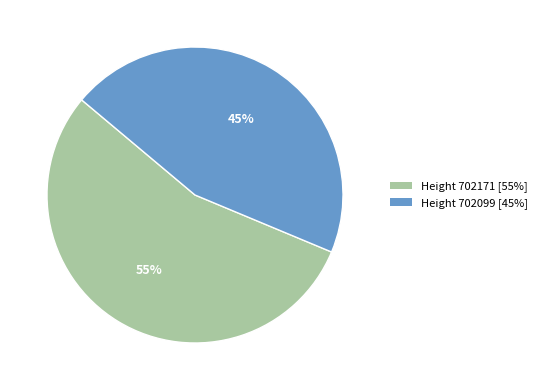

Is there a majority slice in this chart?

Yes